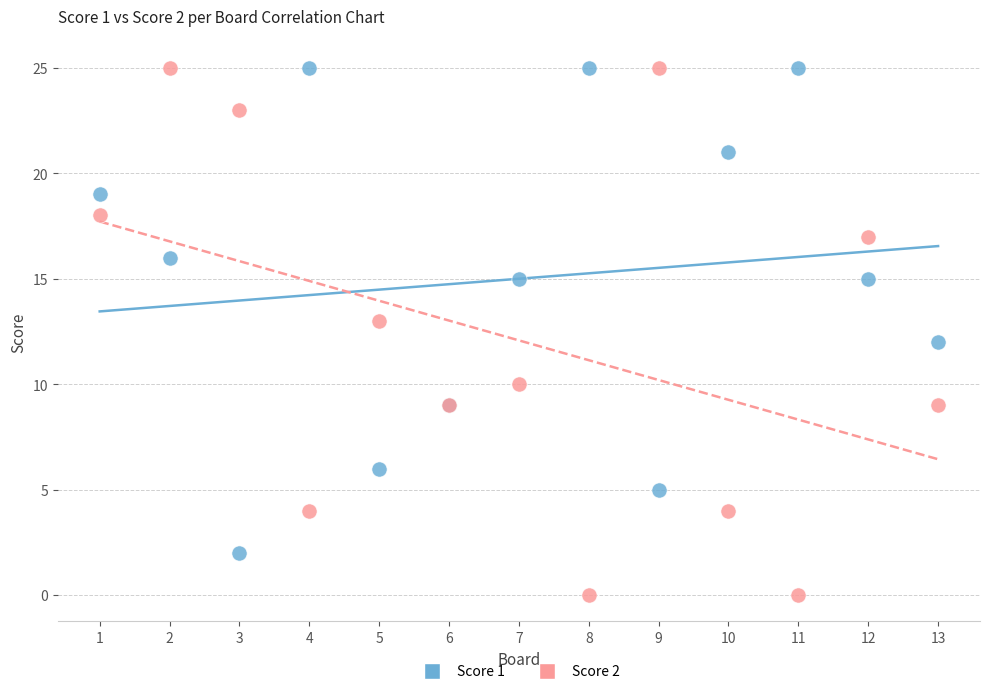

What is the X range (max minus min) for the scatter plot?

12